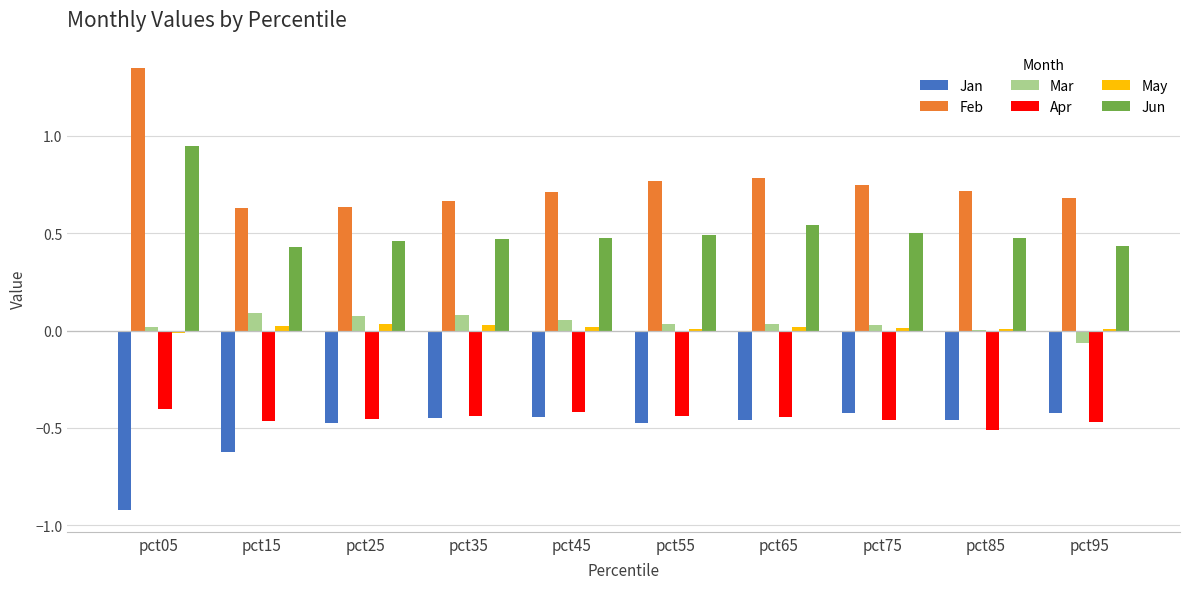

Is it true that Feb equals 1.1 at pct45?

False